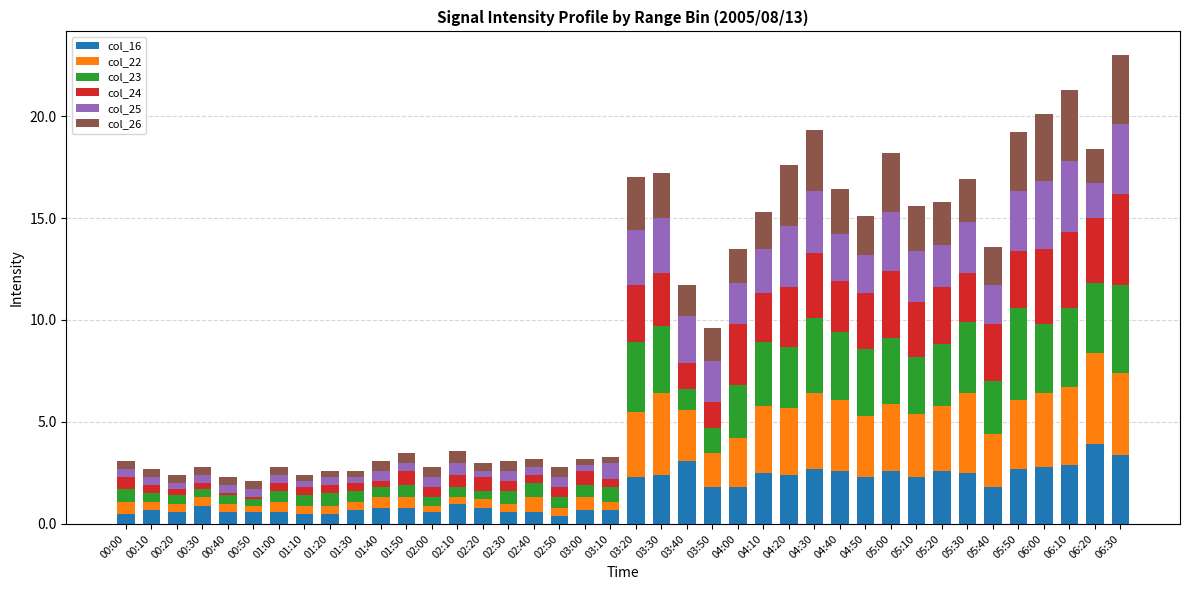

Read the col_16 value at 04:30.

2.7